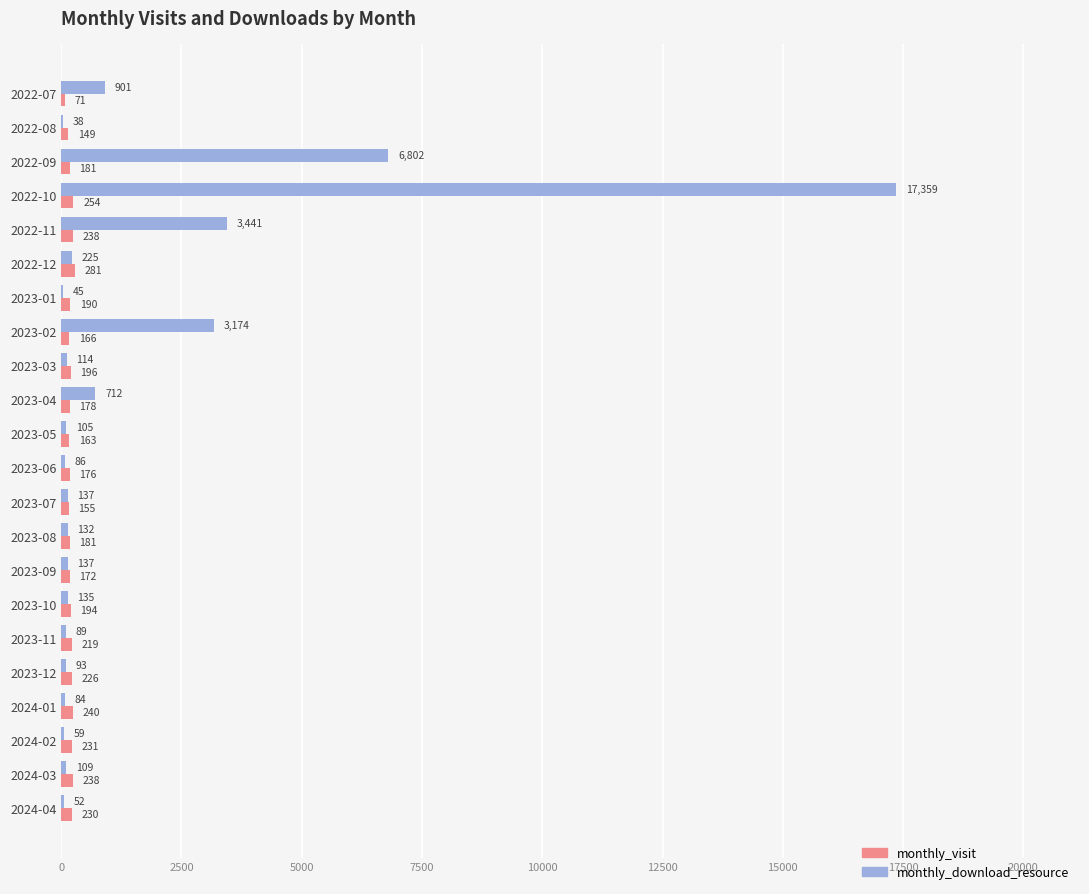

What is the average value of the monthly_visit series?

197